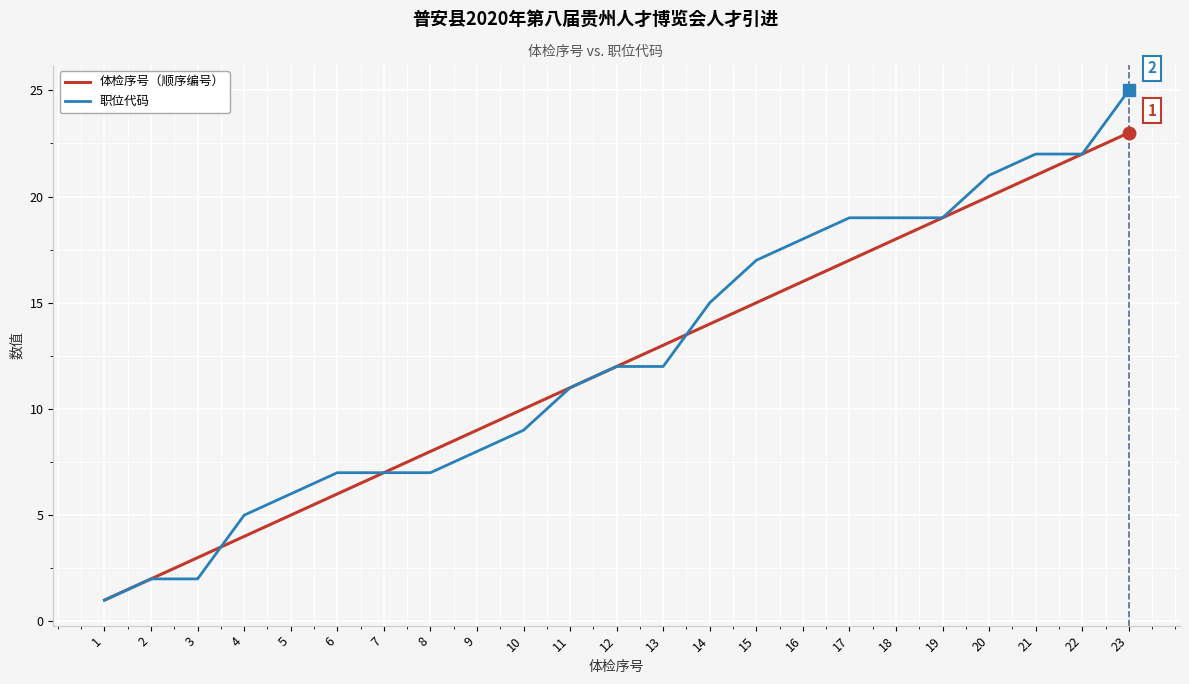

Is it true that 职位代码 equals 19 at 11?

False